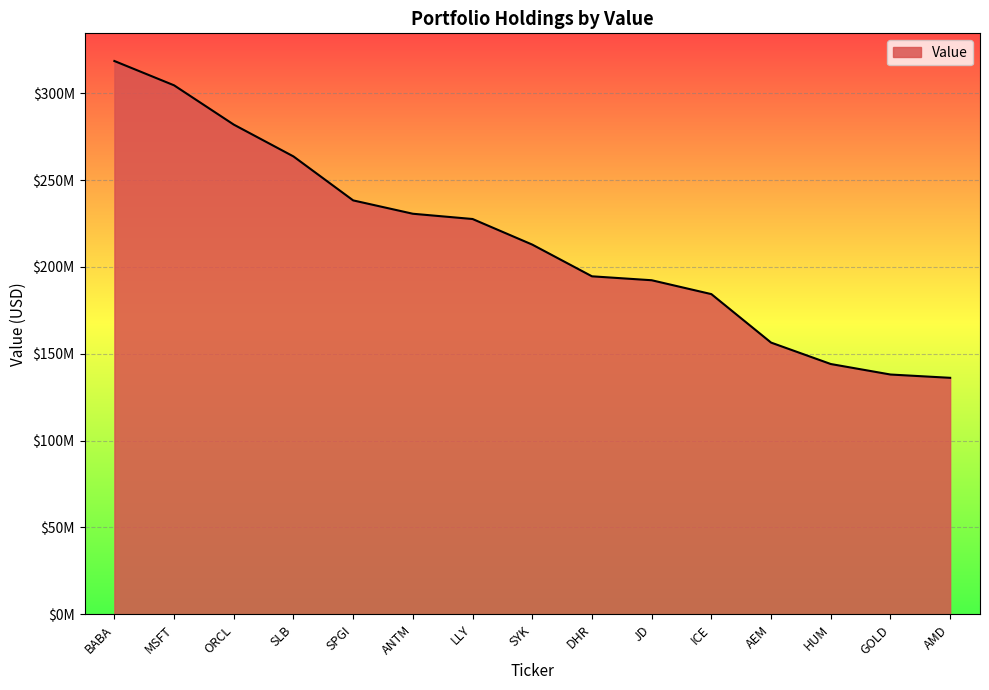

Is this an area chart (filled region under the line)?

Yes